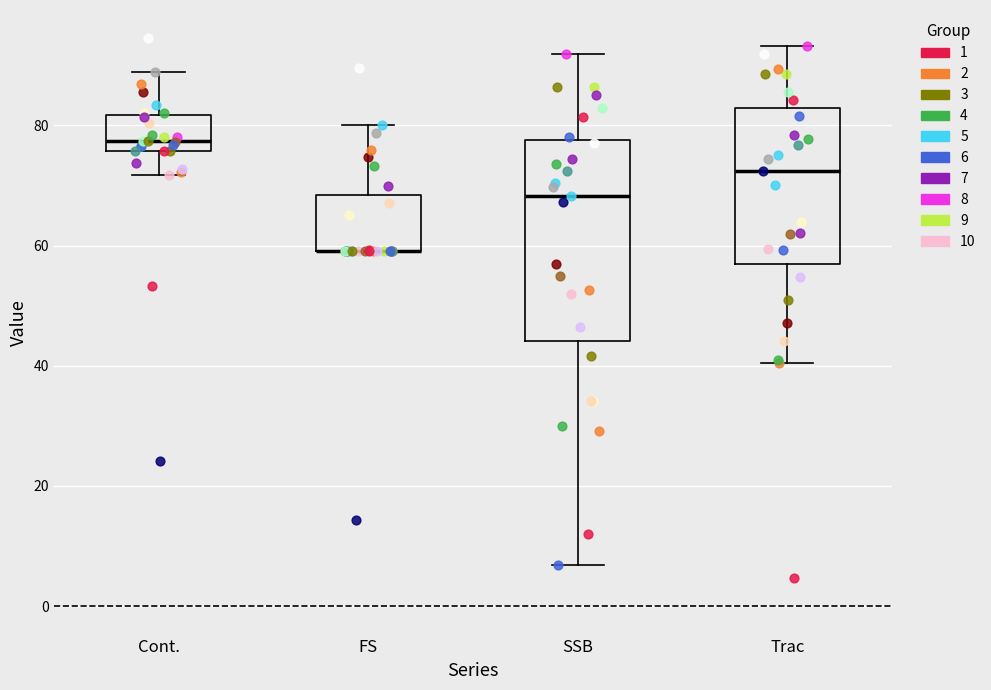

Reading left to right, transcribe this box plot: for each box, give where its median line is, the range the box spans, and where its two whiskers end, as read against the y-axis. The values are not printed on the chart, so give them approximately, as read against the axis.

Cont.: median 78, box 76 to 82, whiskers 72 to 88
FS: median 60 (drawn on the box's lower edge), box 60 to 68, whiskers 60 to 80
SSB: median 68, box 44 to 78, whiskers 6 to 92
Trac: median 72, box 56 to 82, whiskers 40 to 94